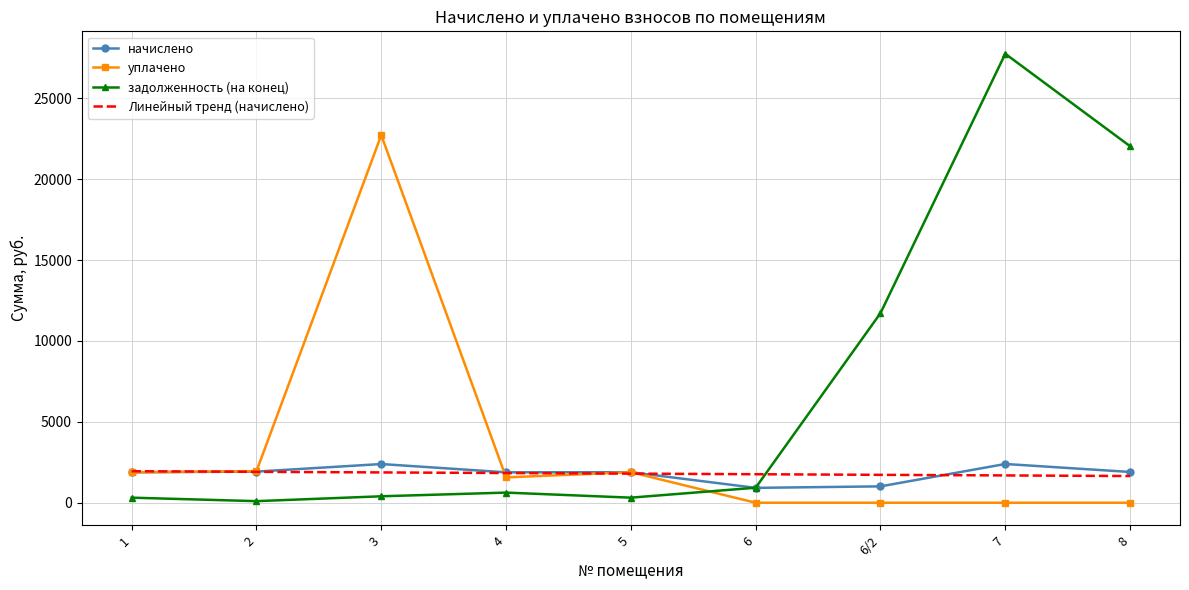

The value of Линейный тренд (начислено) at 1 is 643.8. True or false?

False